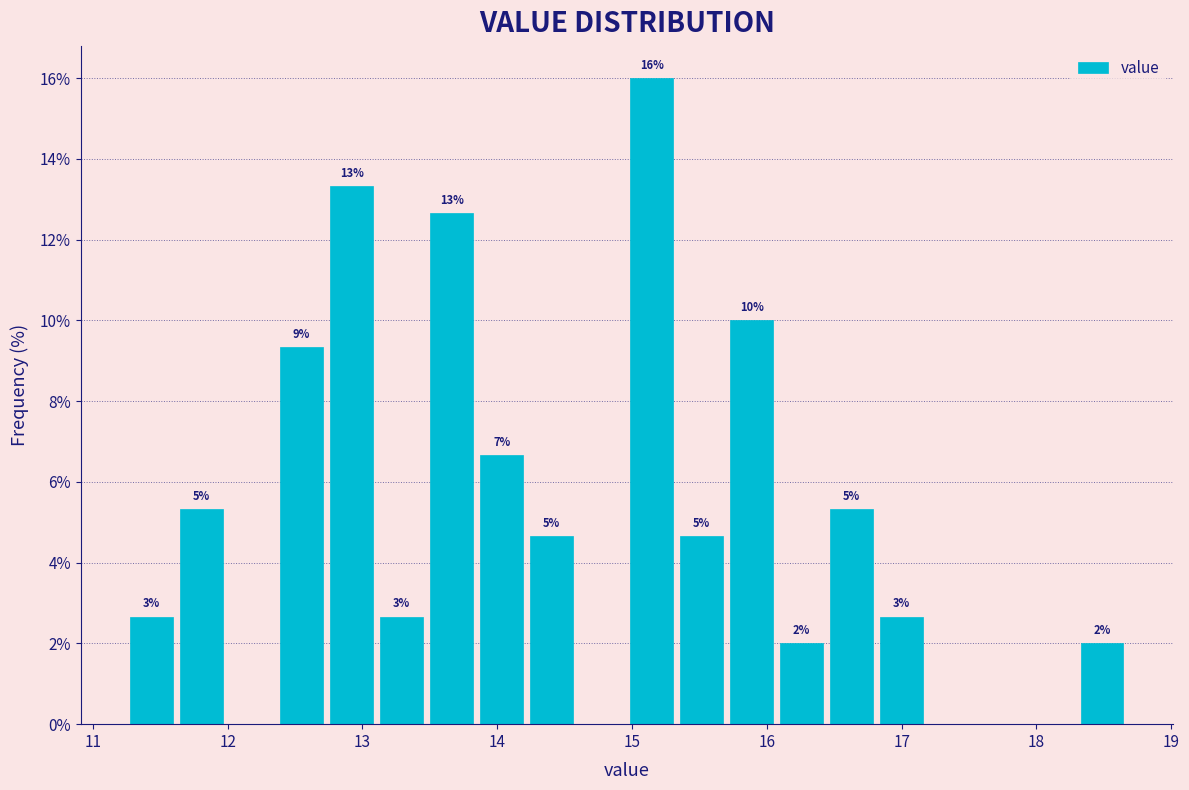

Read against the x-axis, roughly where is the centre of the tallest bar?

15.1